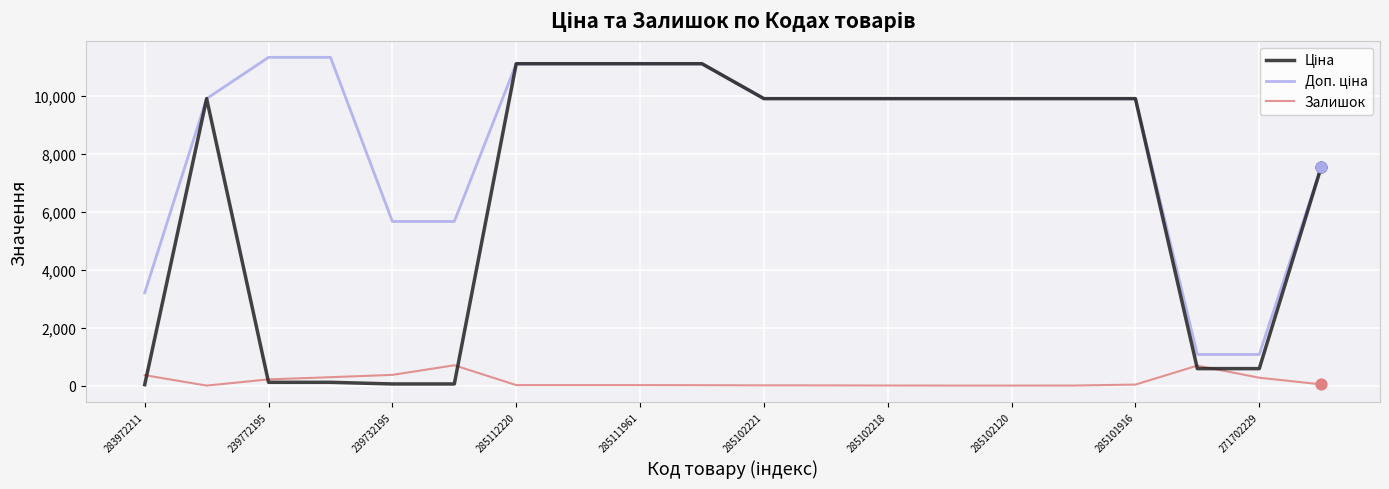

How many lines are shown in the chart?

3